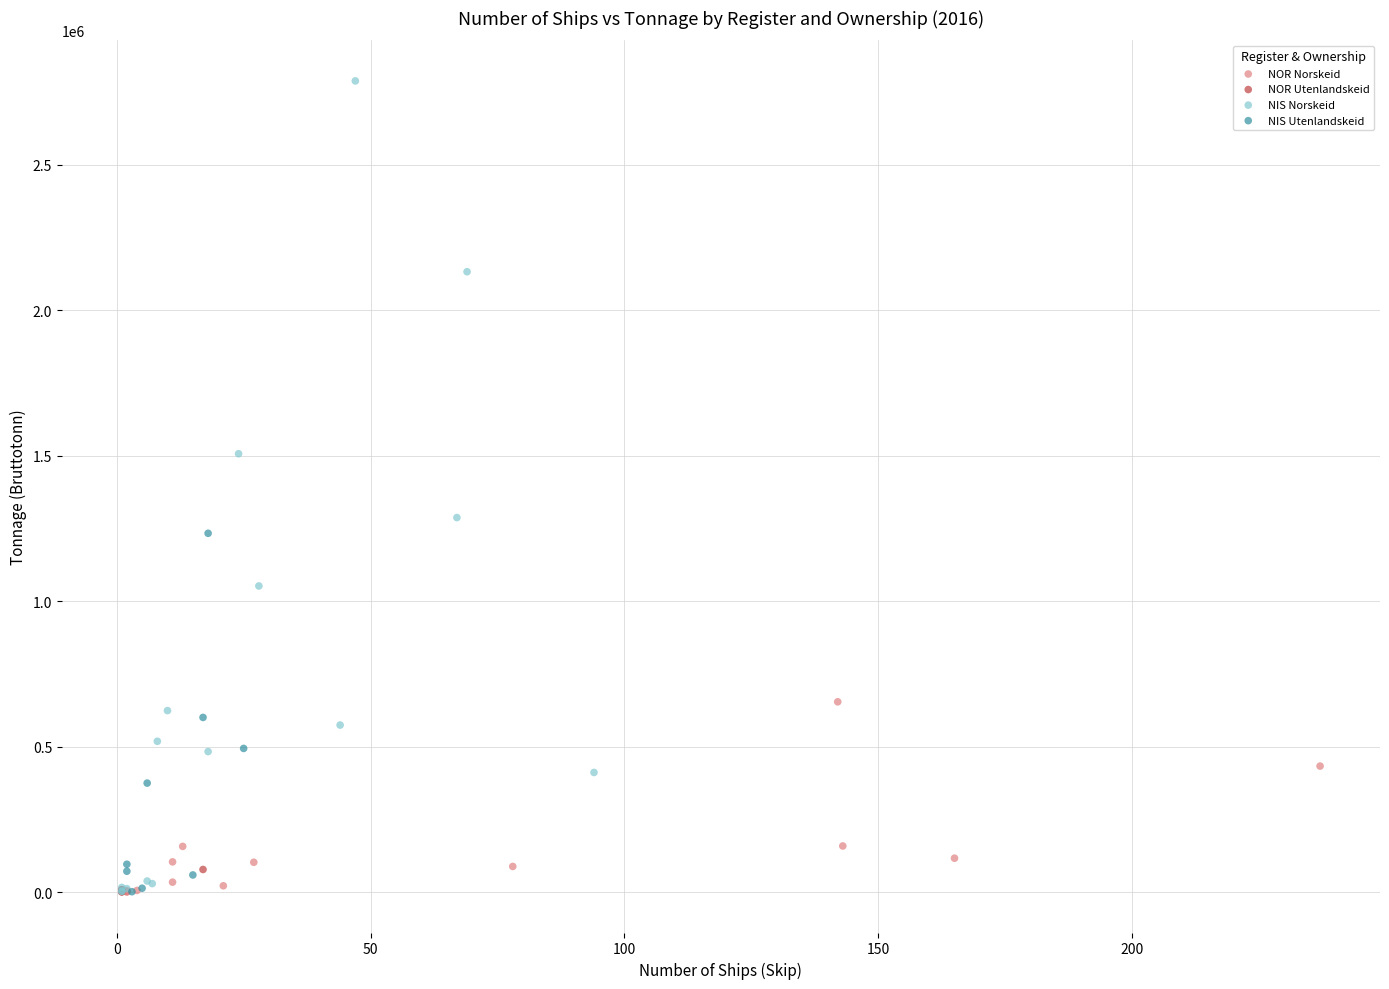

Which series contains the highest Y value?

NIS Norskeid